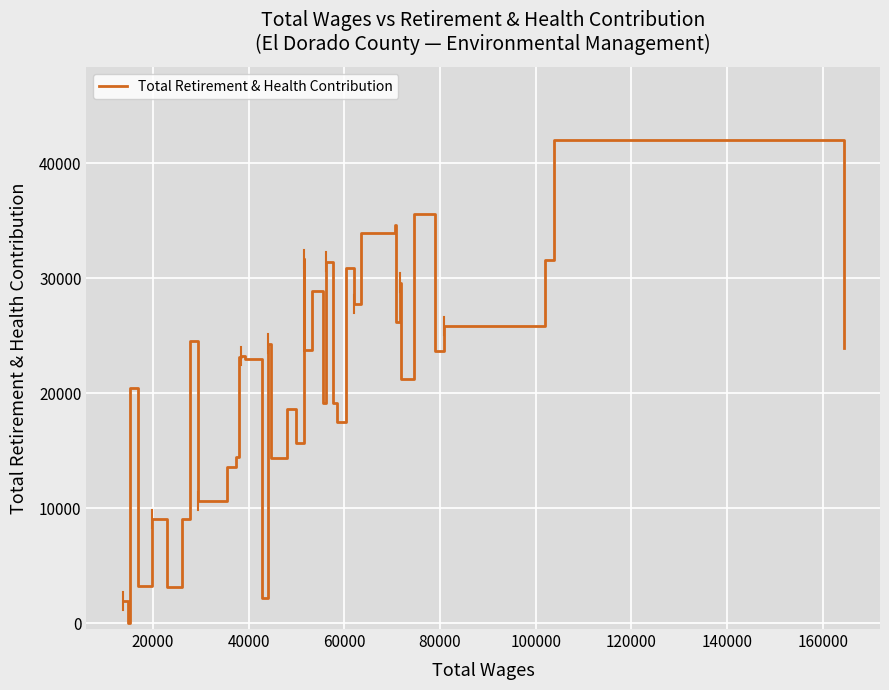

What is the difference between the maximum and minimum values?

42062